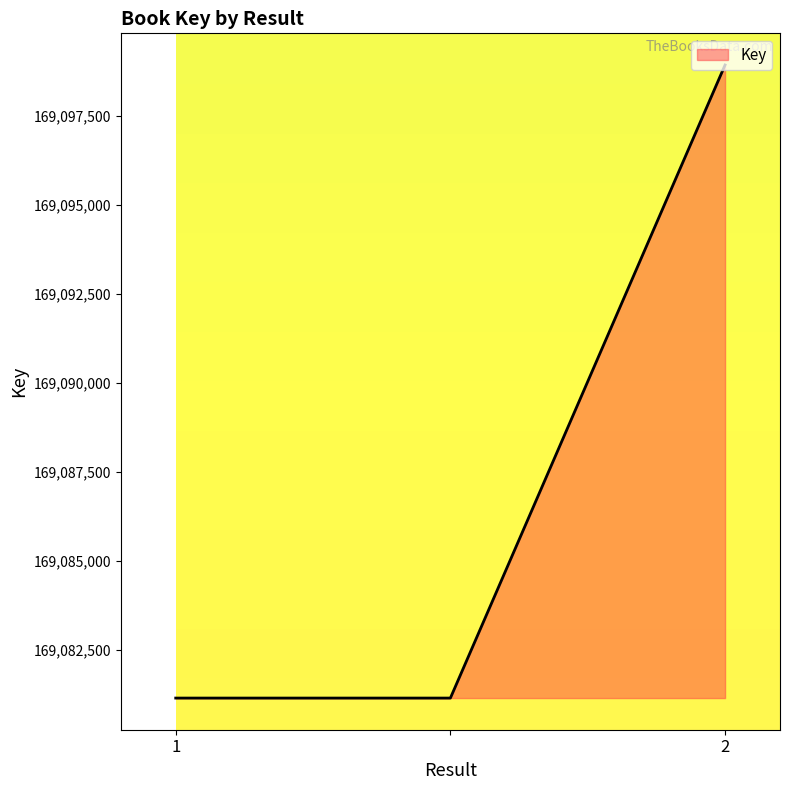

What is the smallest value displayed?

169081135